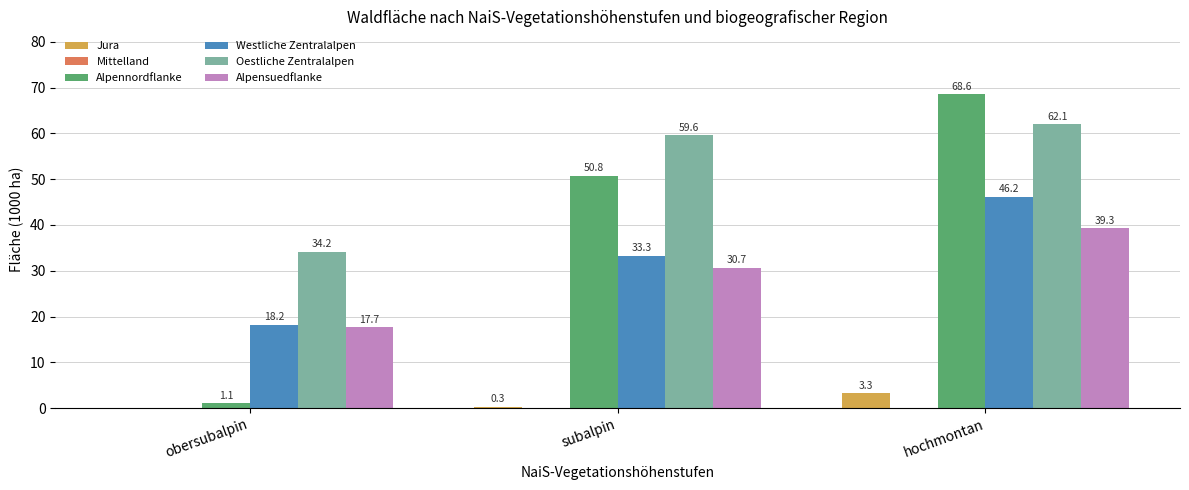

How many groups of bars are there?

3